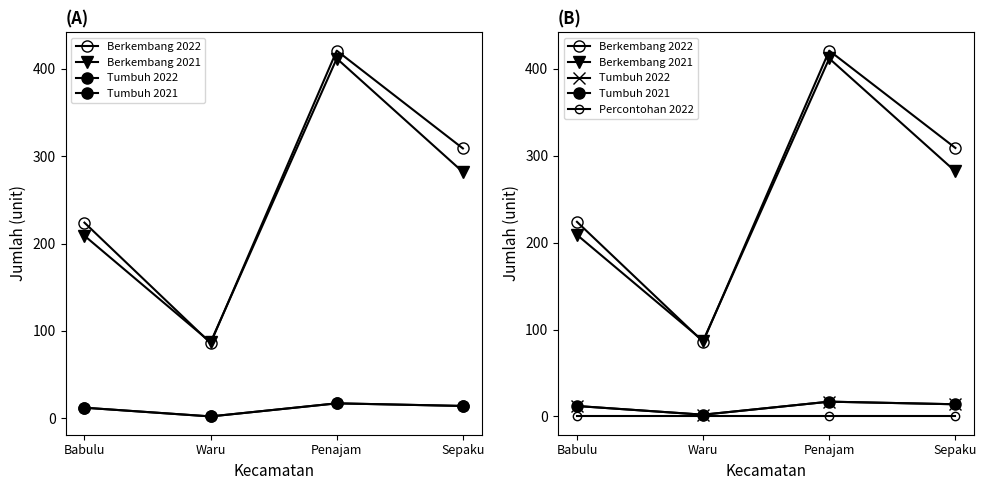

Rank the categories by Berkembang 2021 value from lowest to highest.

Waru, Babulu, Sepaku, Penajam